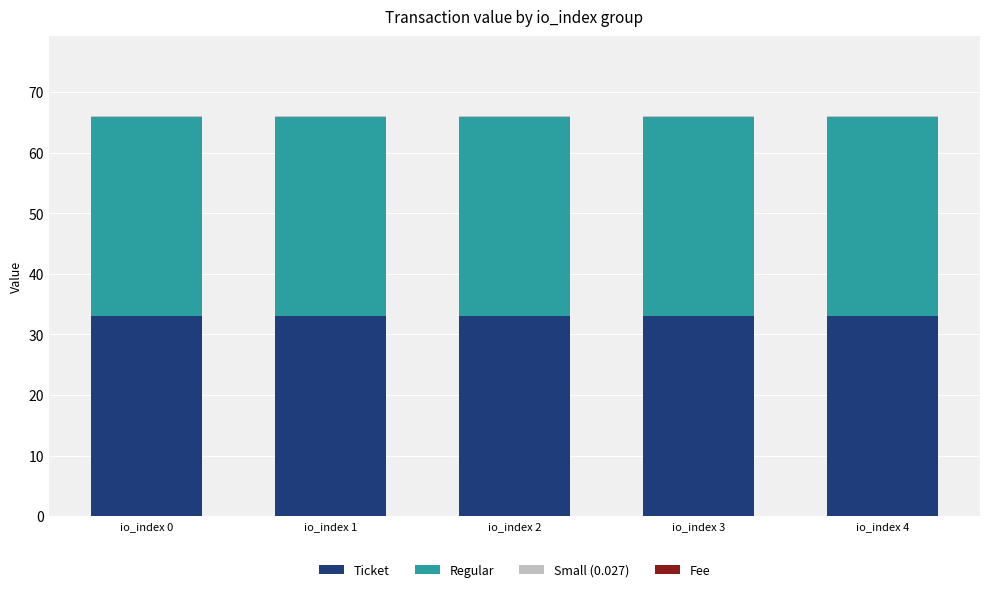

What is the maximum value for Ticket?

33.0